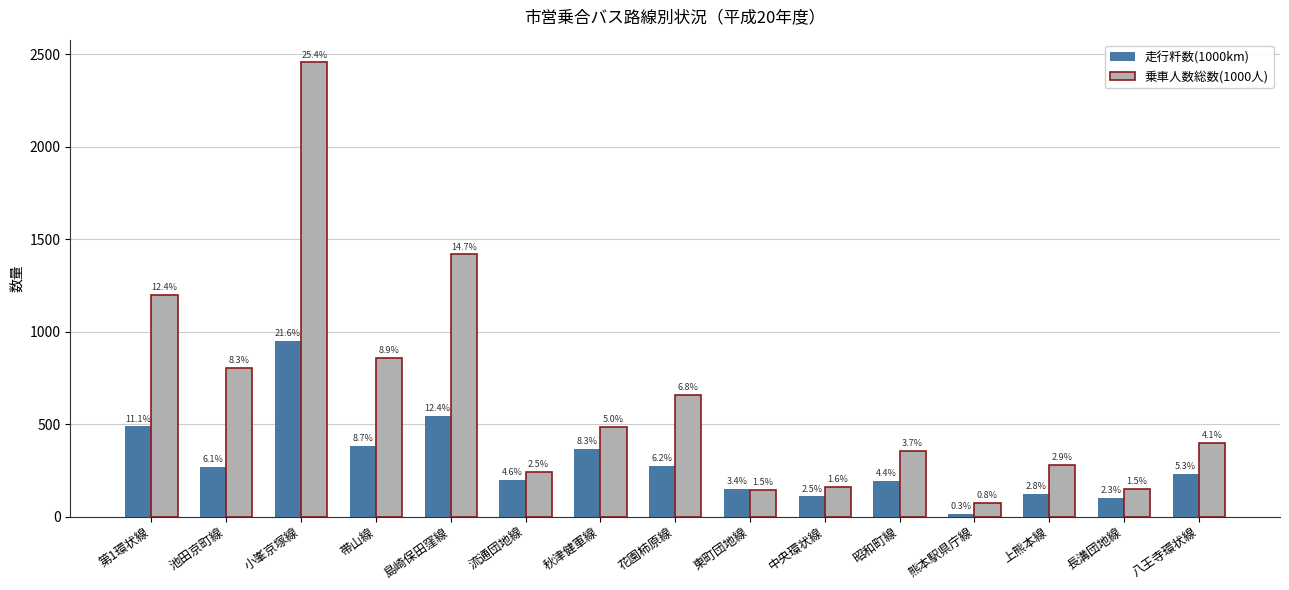

How many bars are there in total?

30